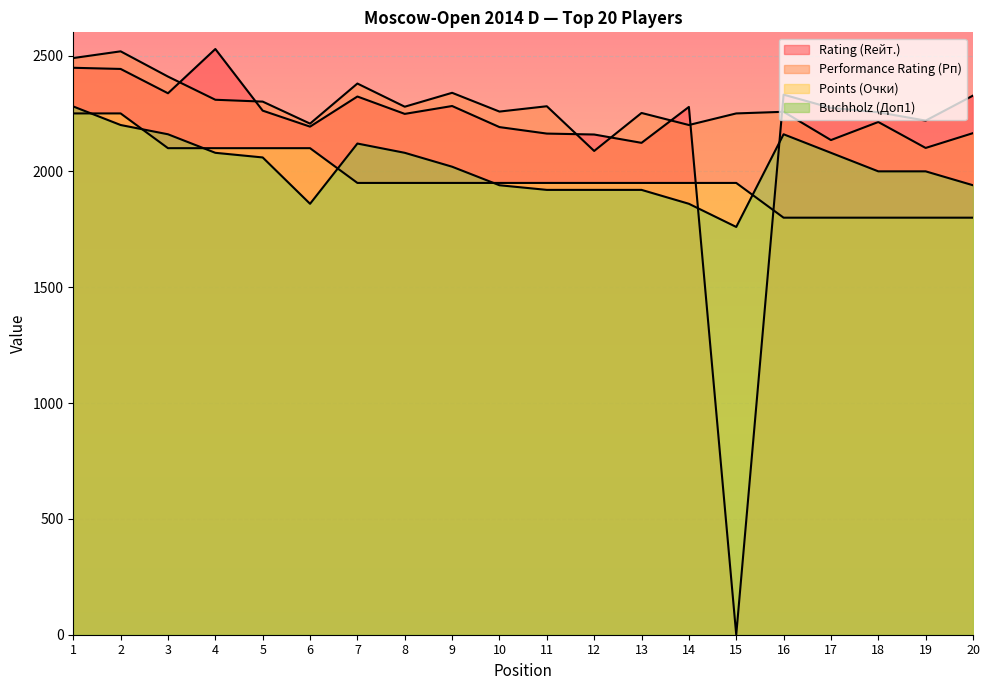

The Rating (Rейт.) series shows 2163 at 11. True or false?

True